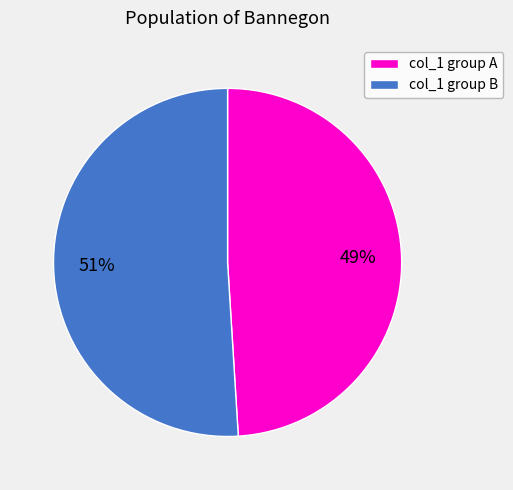

To the nearest percent, what portion does col_1 group A represent?

49%